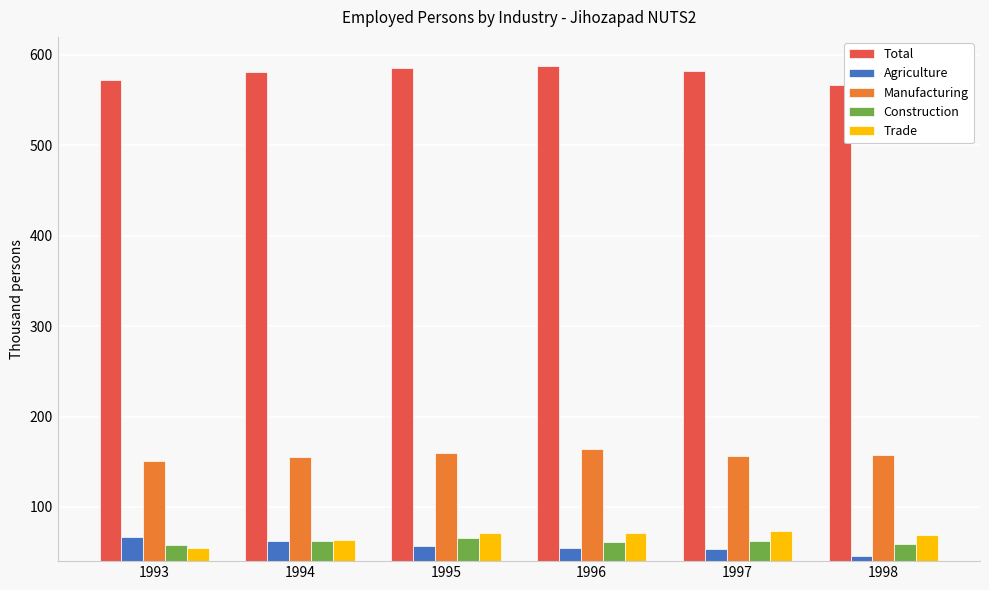

How many bars are there in total?

30